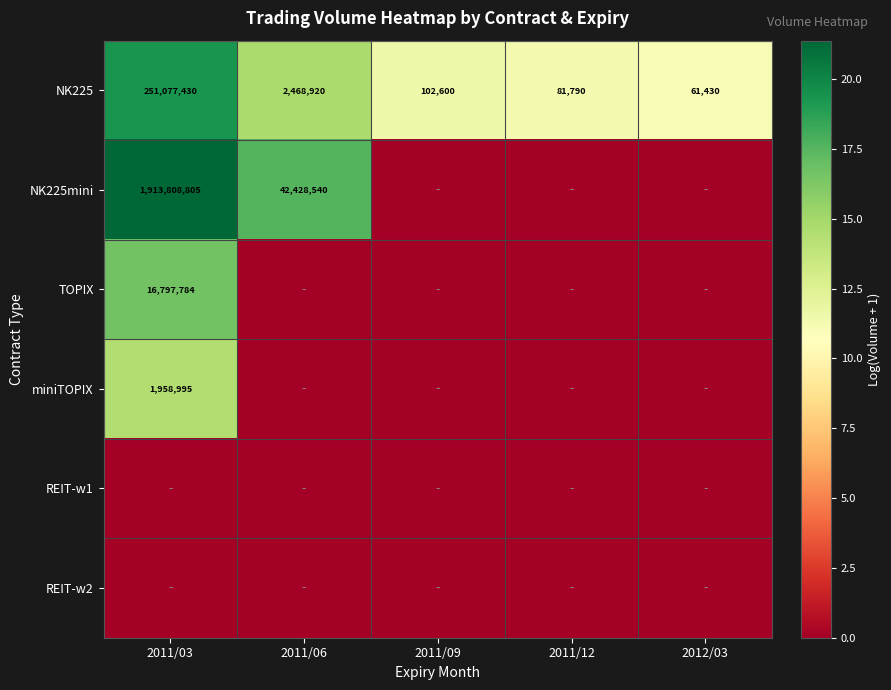

At how many categories does at least one series exceed 7?

5